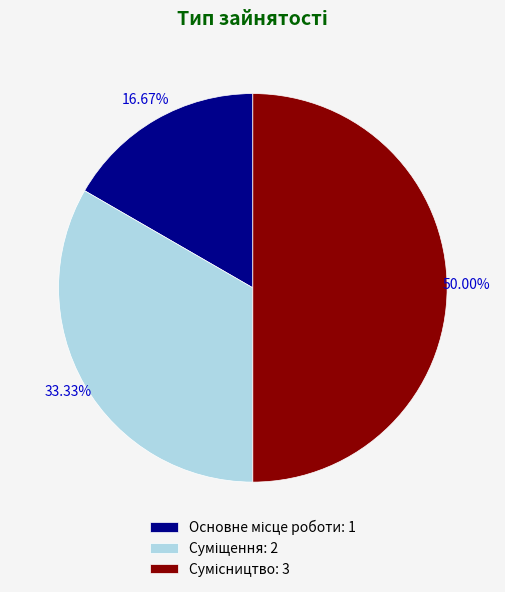

Rank the categories by value from lowest to highest.

Основне місце роботи, Суміщення, Сумісництво